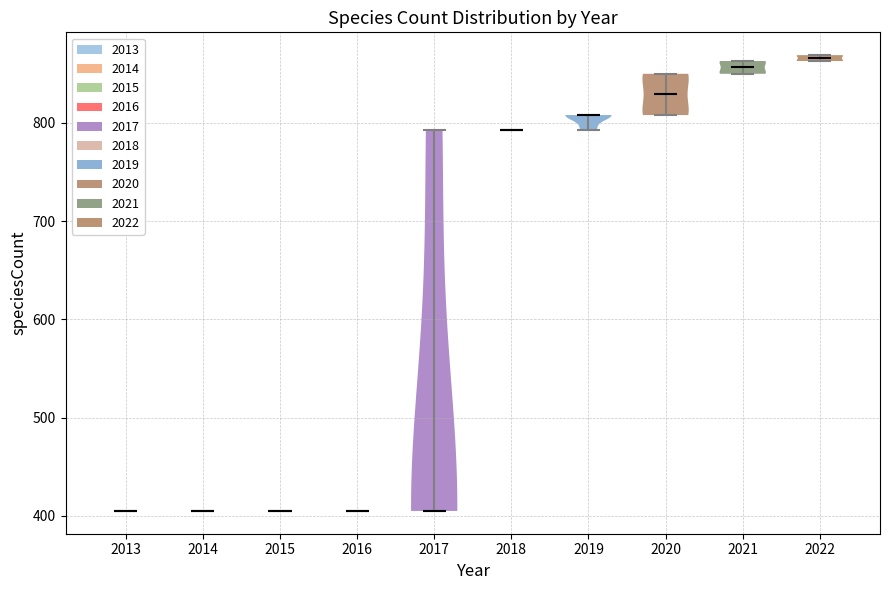

Reading left to right, read every violin against the y-axis: where its median line is, and the lowest and highest points it reaches. The values are not printed on the chart, so give them approximately, as read against the axis.

2013: median line 410, lowest point 410, highest point 410
2014: median line 410, lowest point 410, highest point 410
2015: median line 410, lowest point 410, highest point 410
2016: median line 410, lowest point 410, highest point 410
2017: median line 410, lowest point 410, highest point 790
2018: median line 790, lowest point 790, highest point 790
2019: median line 810, lowest point 790, highest point 810
2020: median line 830, lowest point 810, highest point 850
2021: median line 860, lowest point 850, highest point 860
2022: median line 870, lowest point 860, highest point 870